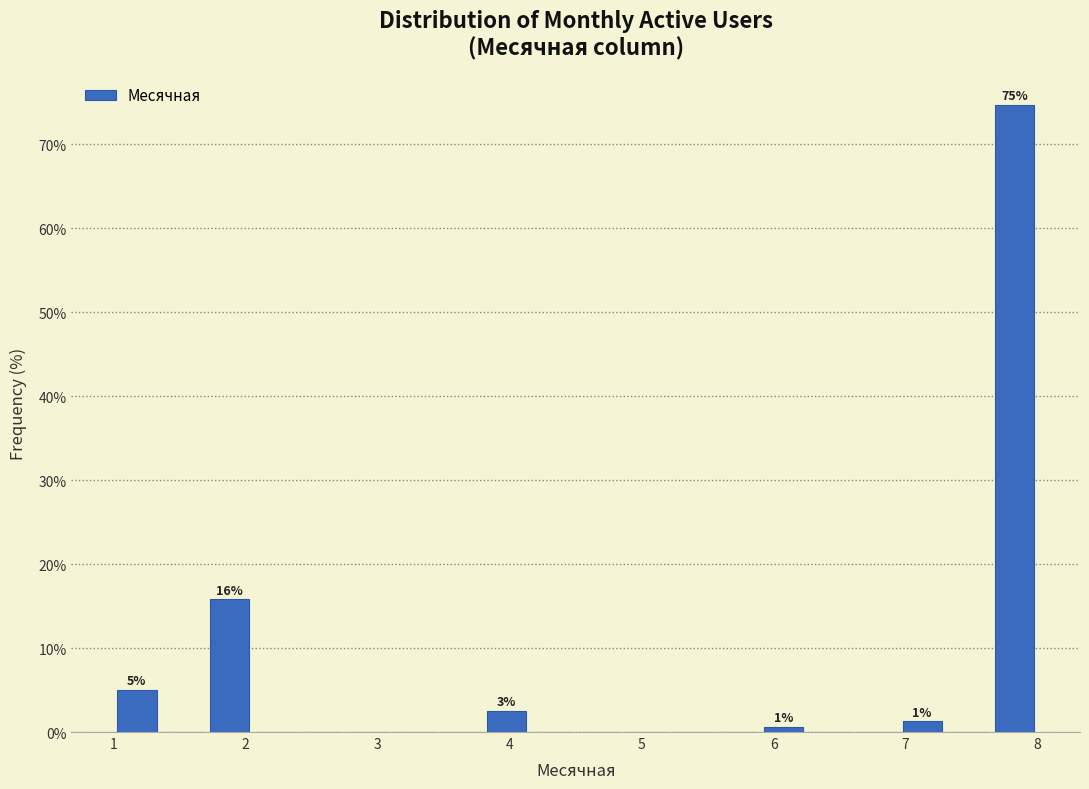

Around what value on the x-axis is the tallest bar? Give the approximate position of its centre, as read against the axis.

7.8